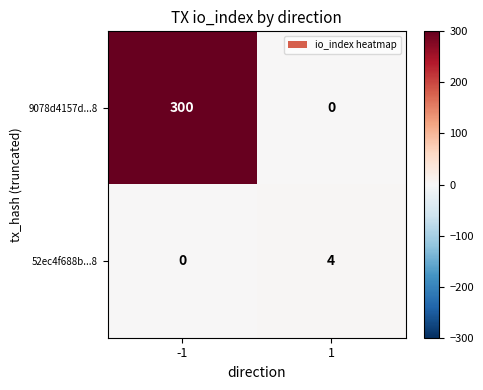

The 9078d4157d...8 series shows 112 at 1. True or false?

False